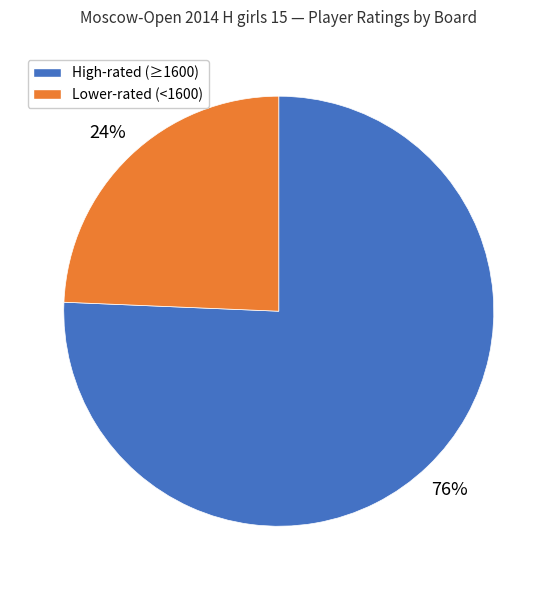

Is there any slice that represents more than half of the pie?

Yes